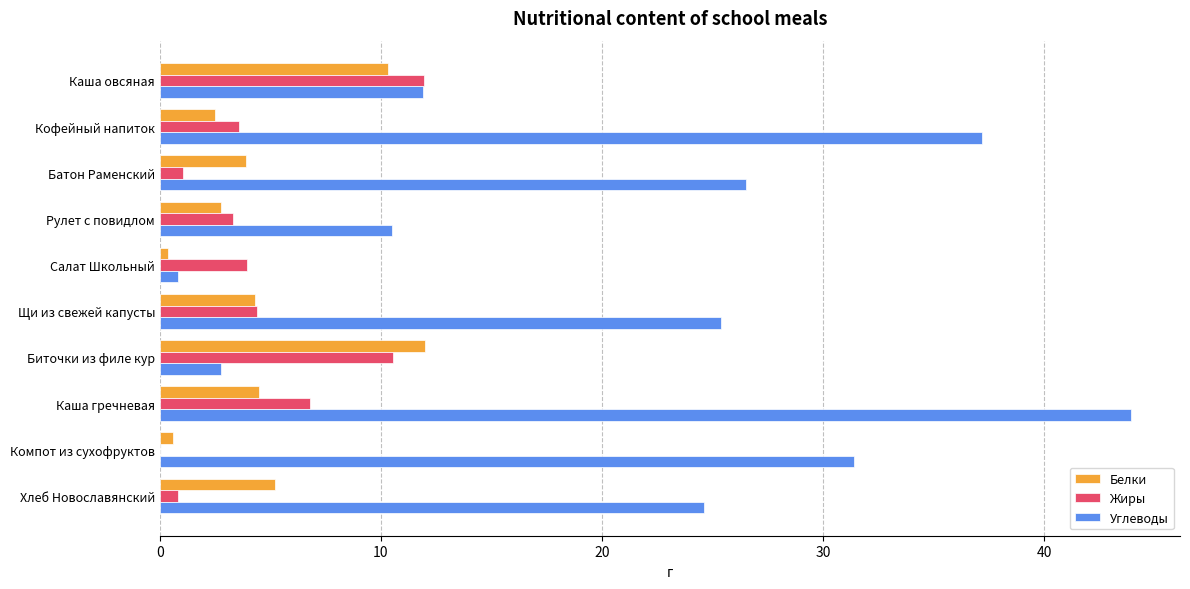

The Углеводы series shows 18.6 at Рулет с повидлом. True or false?

False